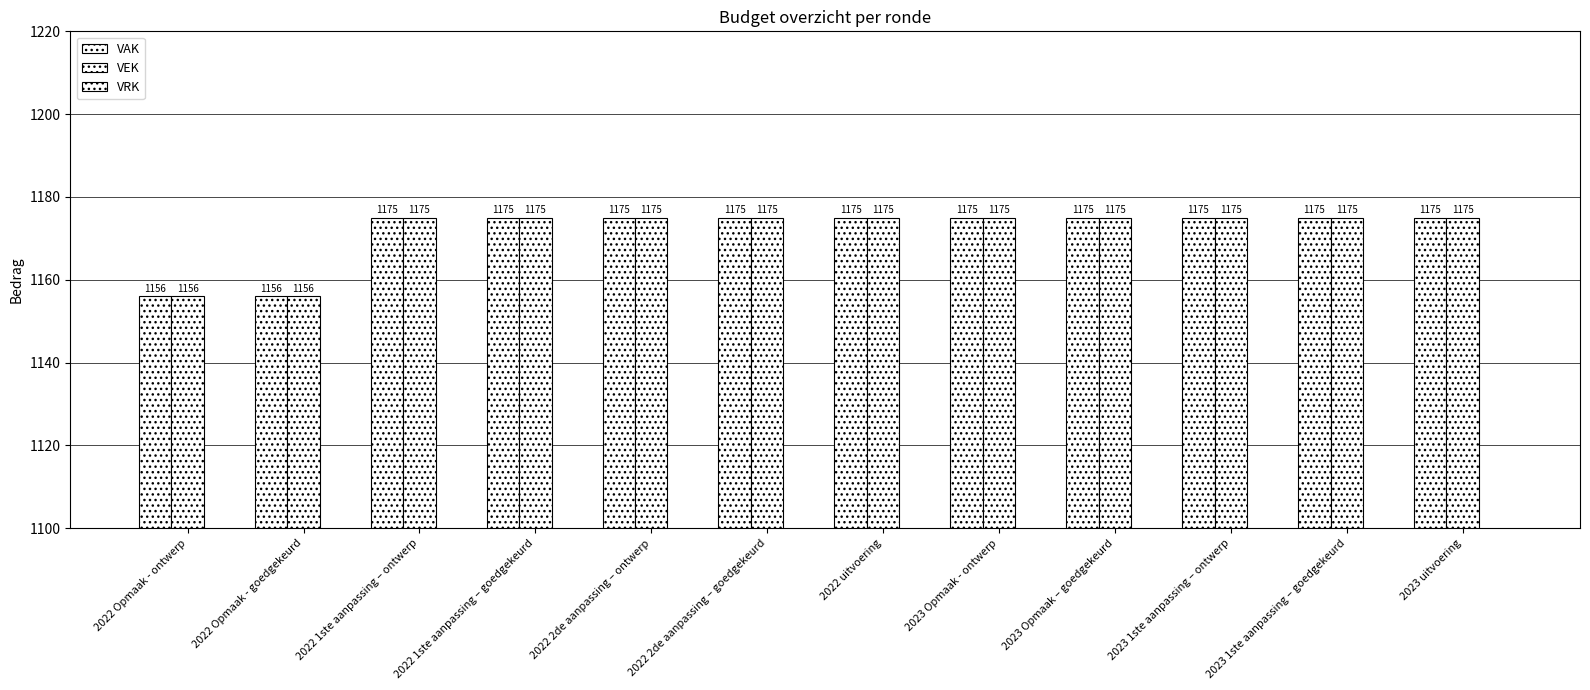

How many bars are there in total?

24